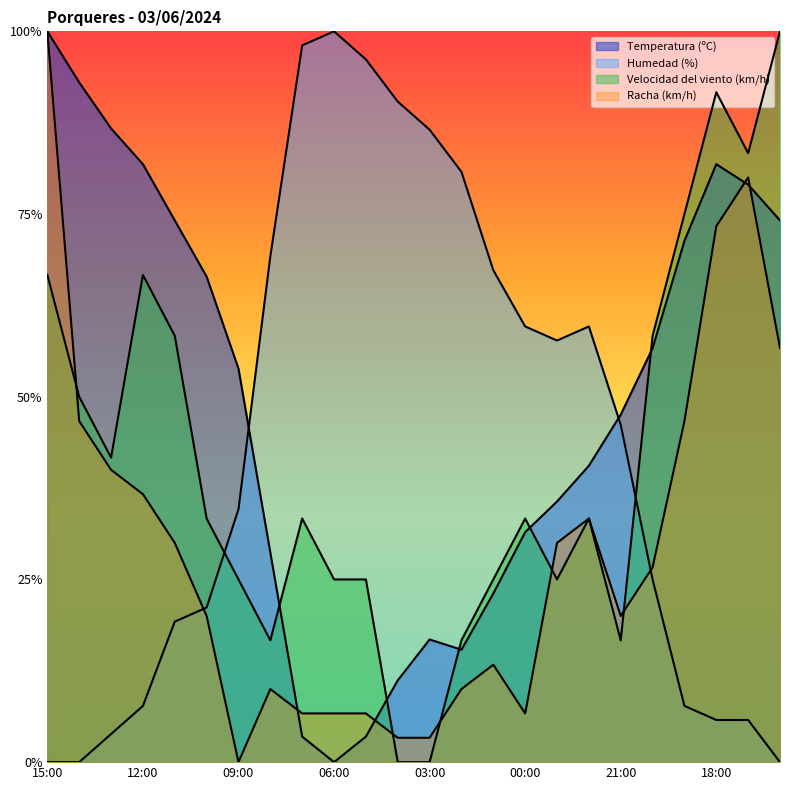

At which label does Temperatura (ºC) reach its minimum?

06:00